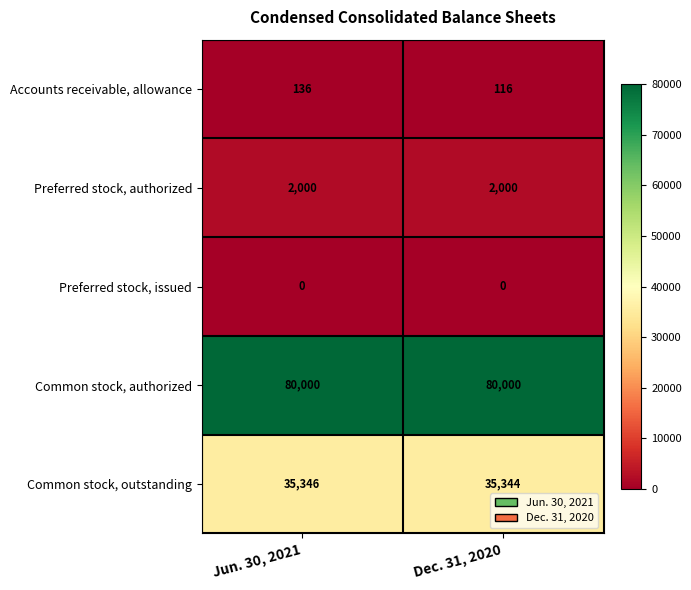

Between Jun. 30, 2021 and Dec. 31, 2020, which series saw the biggest shift?

Accounts receivable, allowance